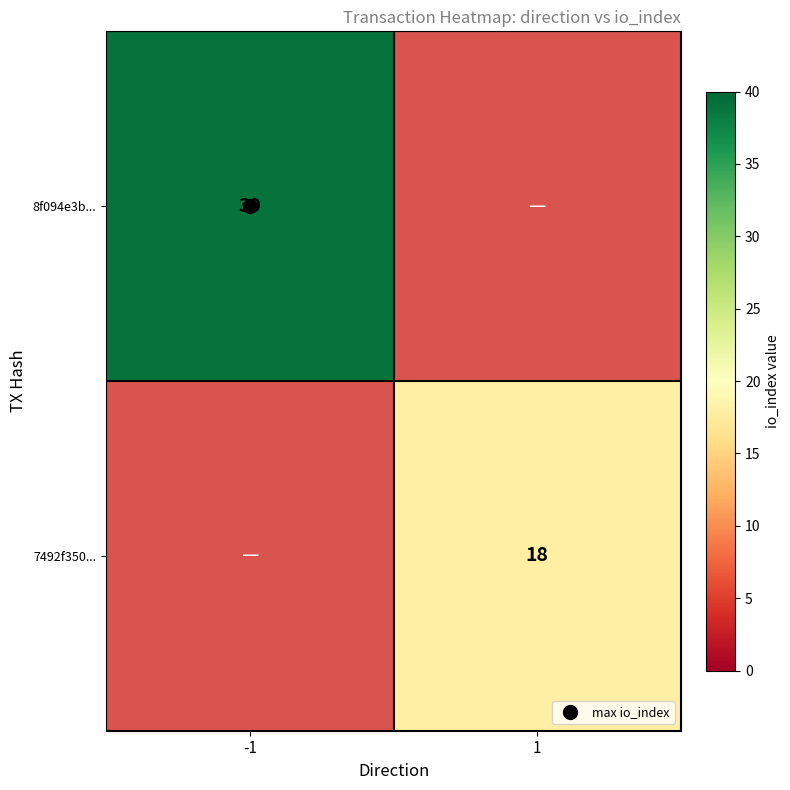

Rank the series by their average value, from highest to lowest.

8f094e3b..., 7492f350...